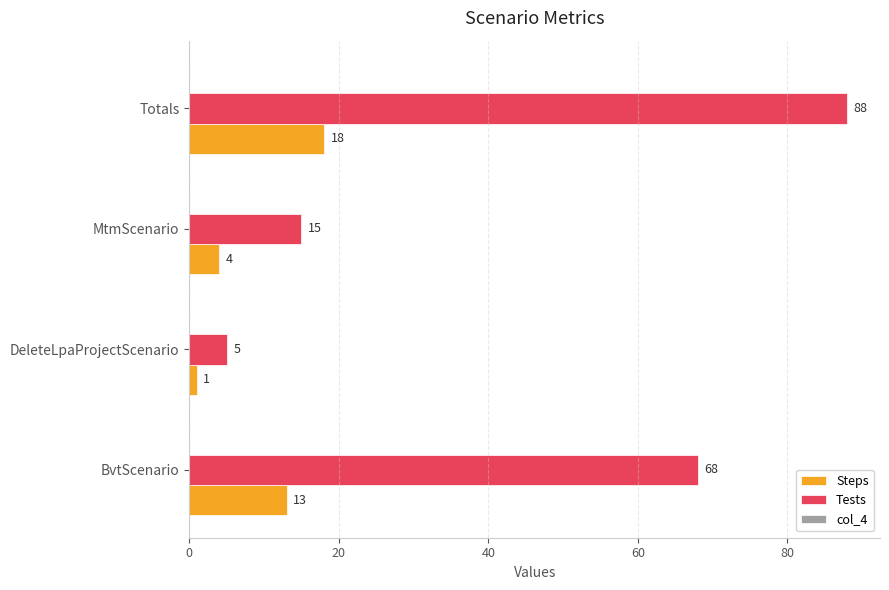

Is the value of Steps at BvtScenario greater than the value of Tests at MtmScenario?

No